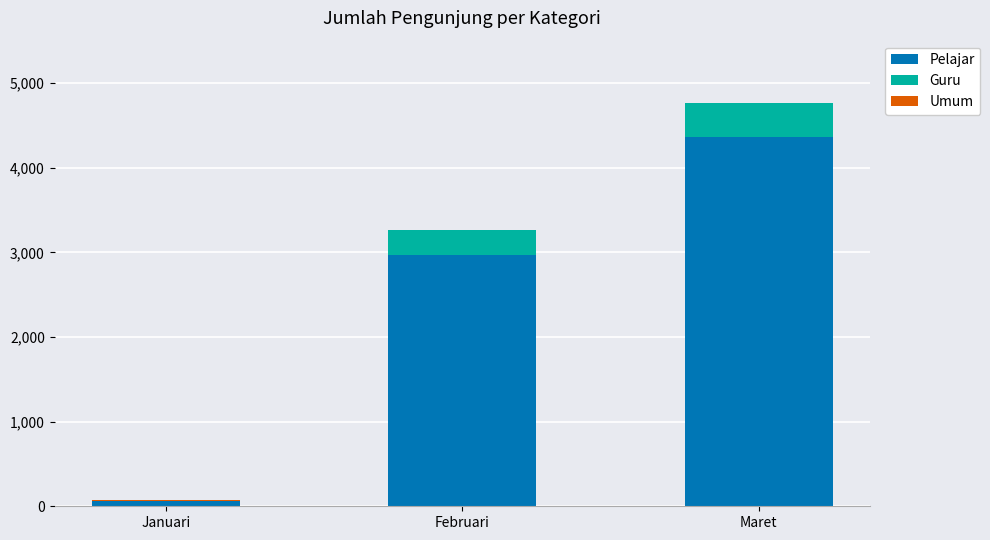

Where is Pelajar nearest to the value 2211?

Februari